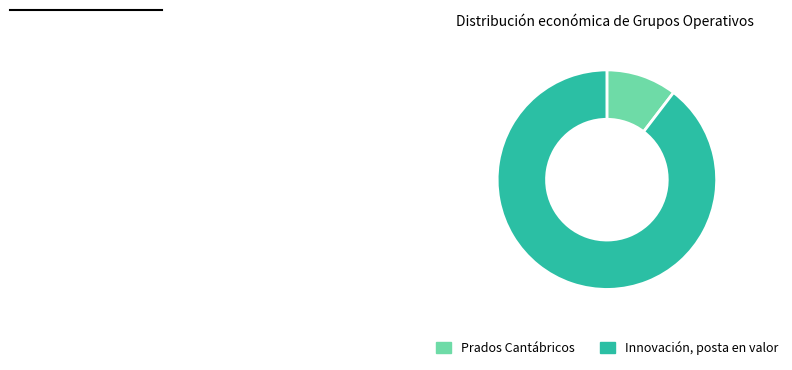

Which category has the smallest portion of the pie?

Prados Cantábricos